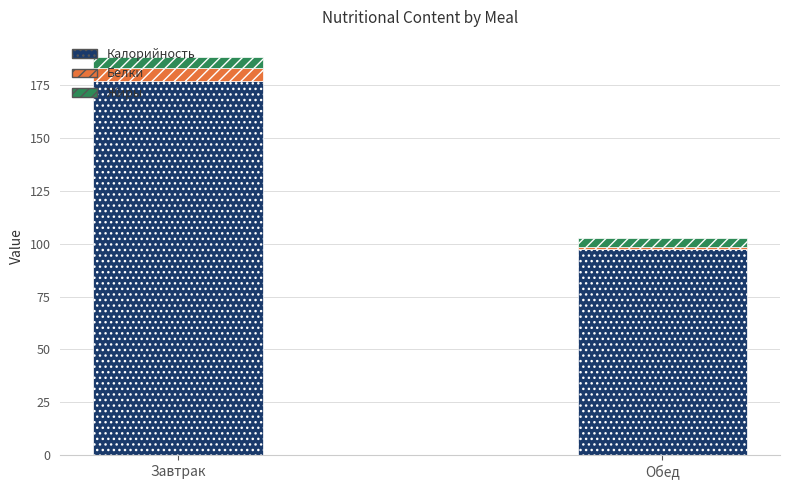

At which category is the sum across all series the highest?

Завтрак